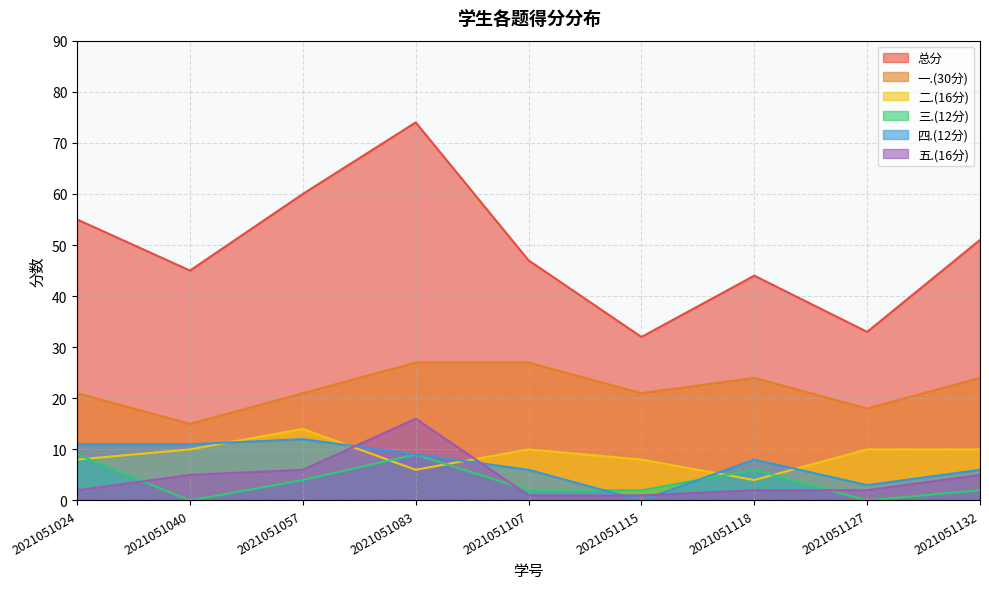

What is the sum of all 四.(12分) values?

66